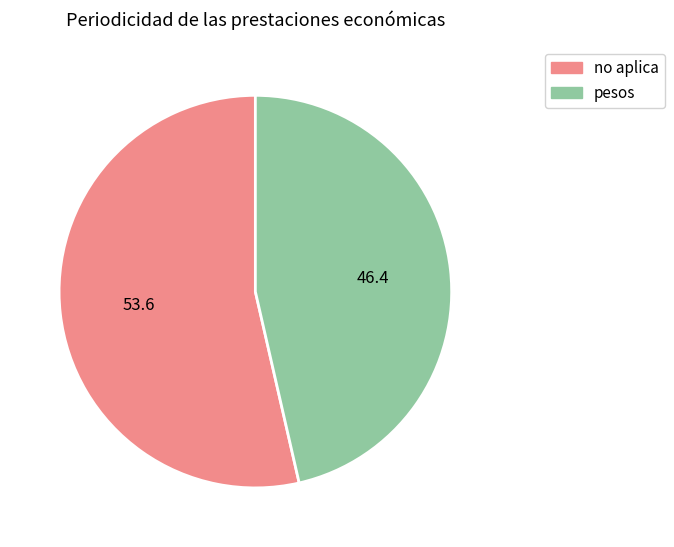

Which category has the smallest portion of the pie?

pesos